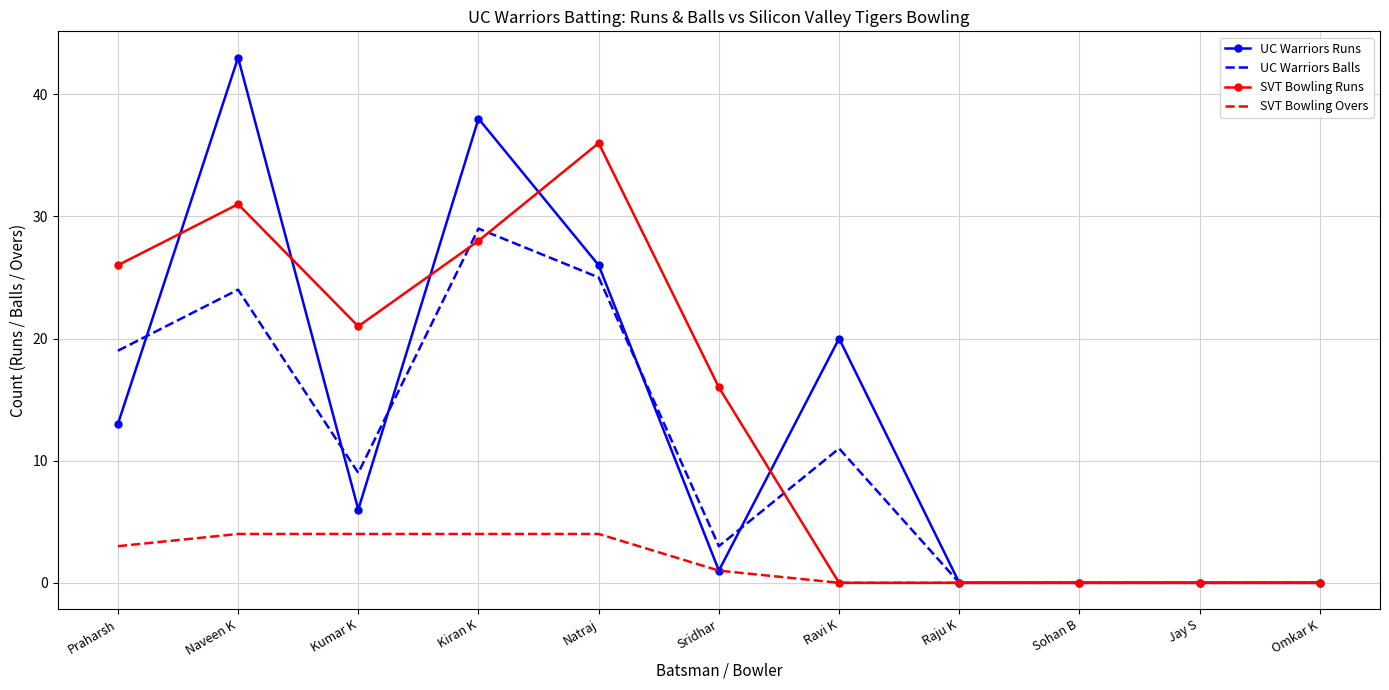

Where is the first local minimum for UC Warriors Balls?

Kumar K